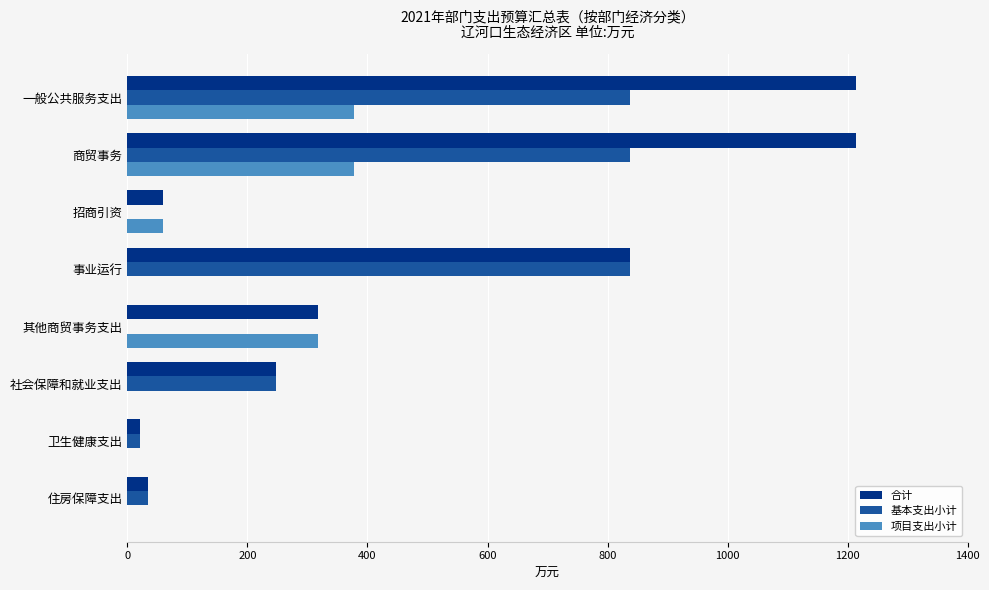

What is the total value across all series at 社会保障和就业支出?

496.6